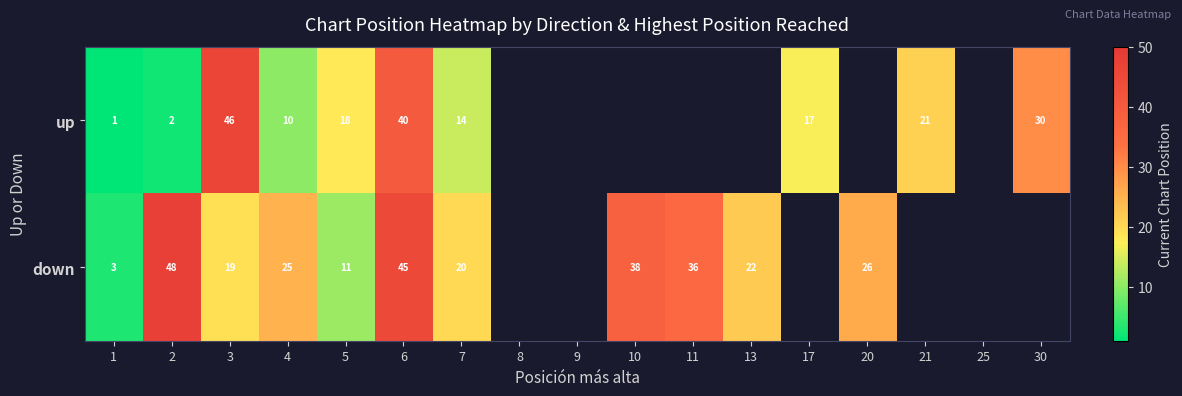

What is the total value across all series at 7?

34